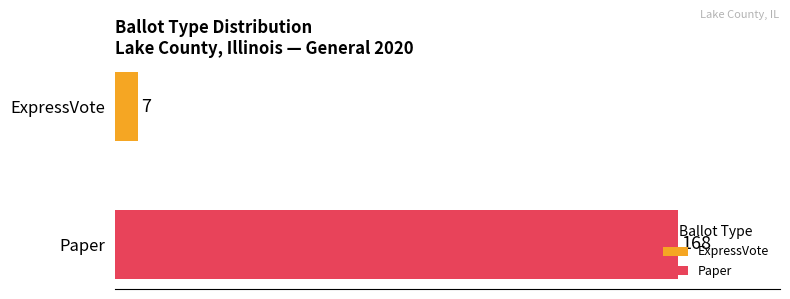

What is the greatest value displayed?

168